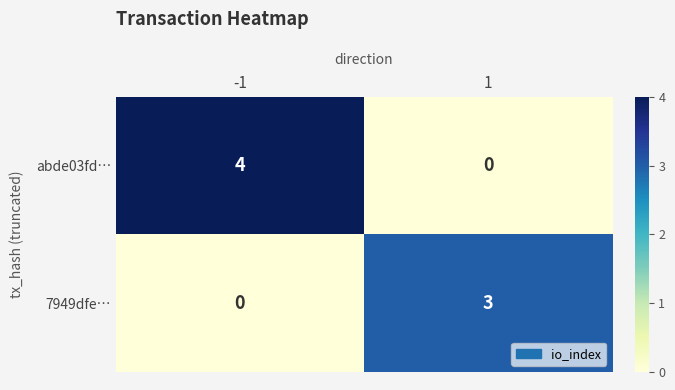

What is the total value across all series at 1?

3